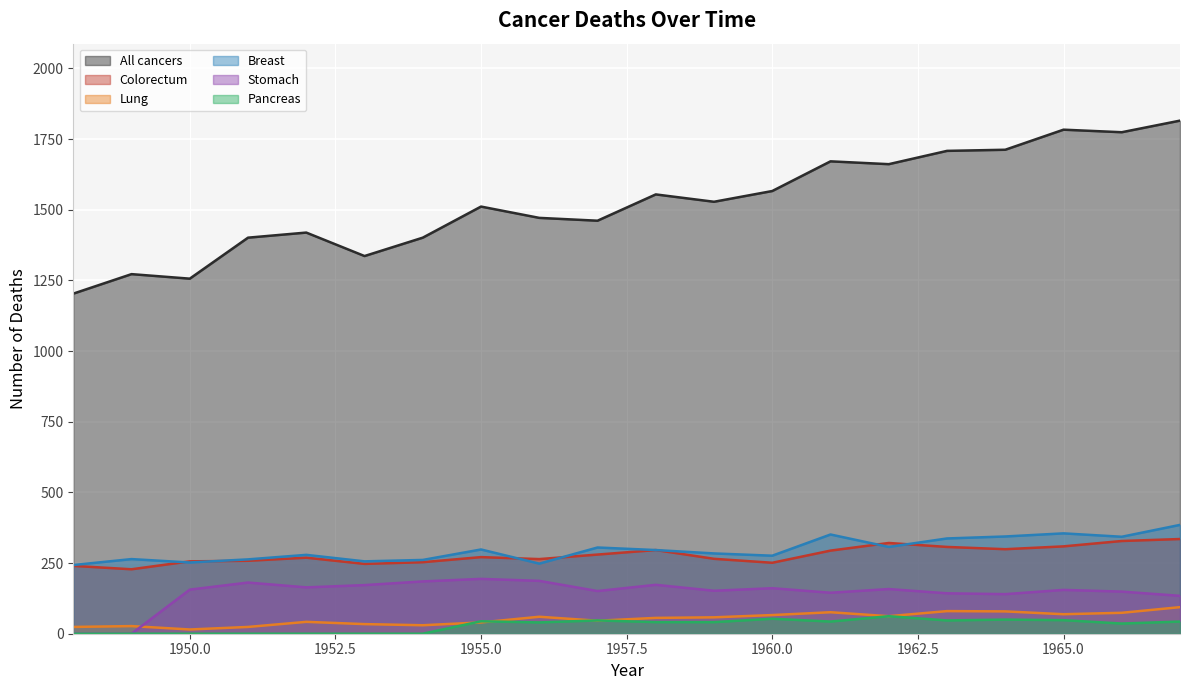

True or false: All cancers and Colorectum cross at least once.

False